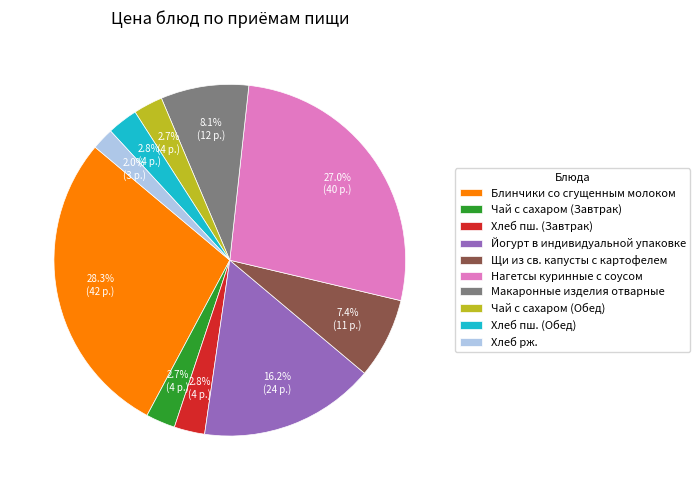

What is the largest slice in the pie chart?

Блинчики со сгущенным молоком